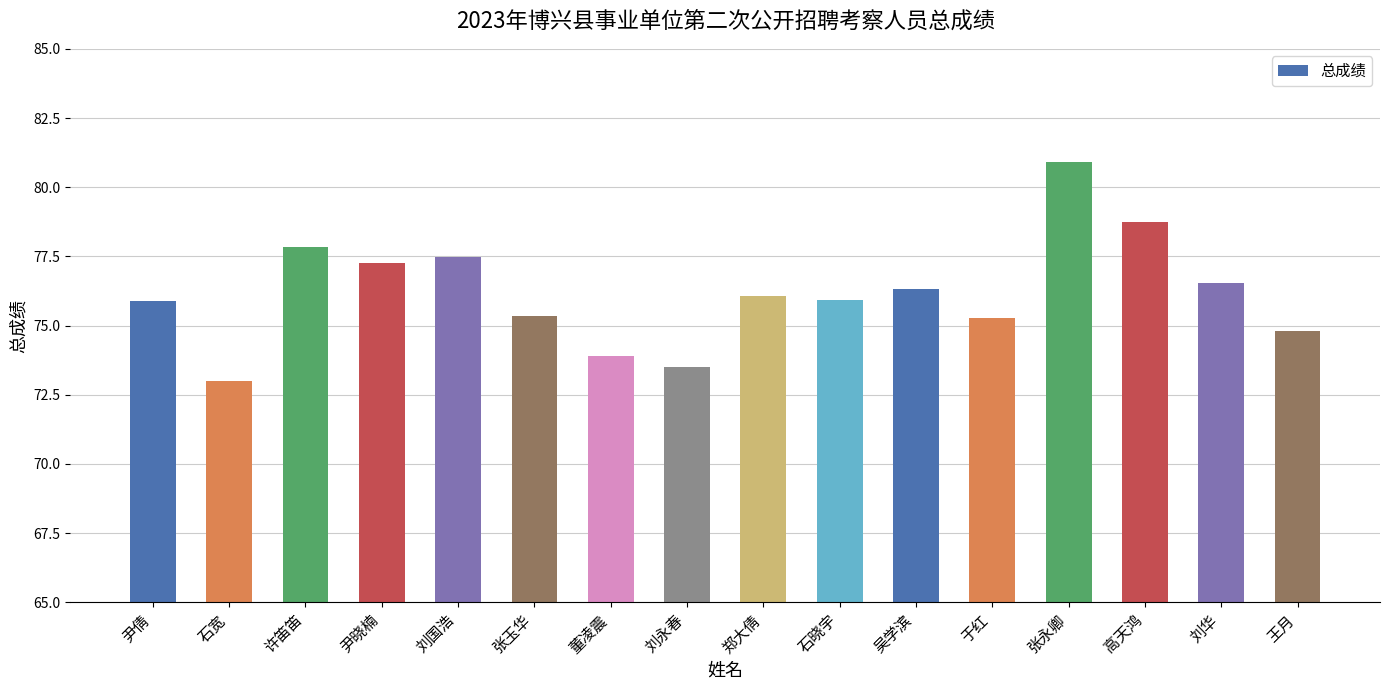

Read the value at 石晓宇.

75.9